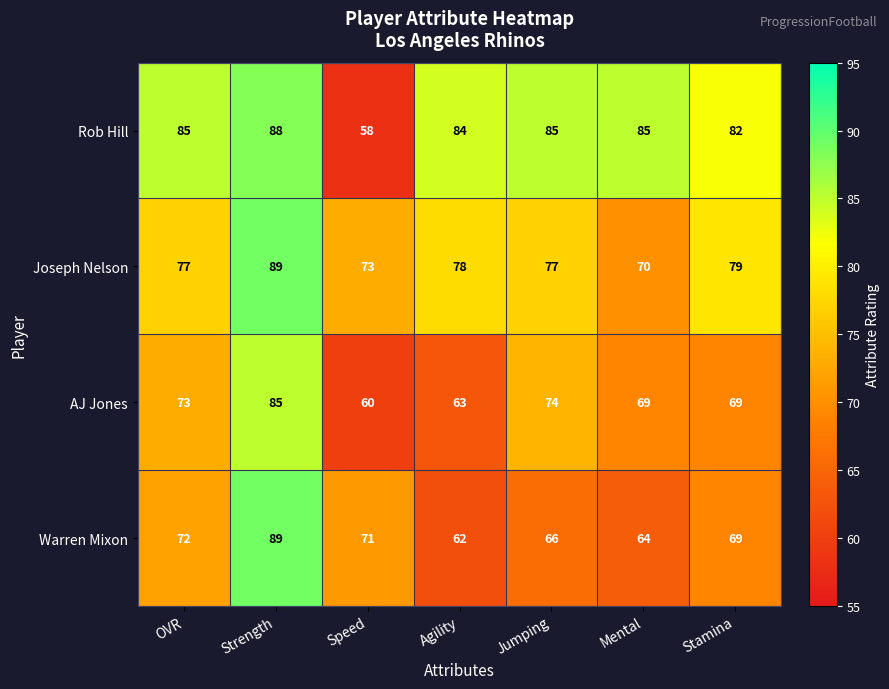

How many distinct data groups are displayed?

4